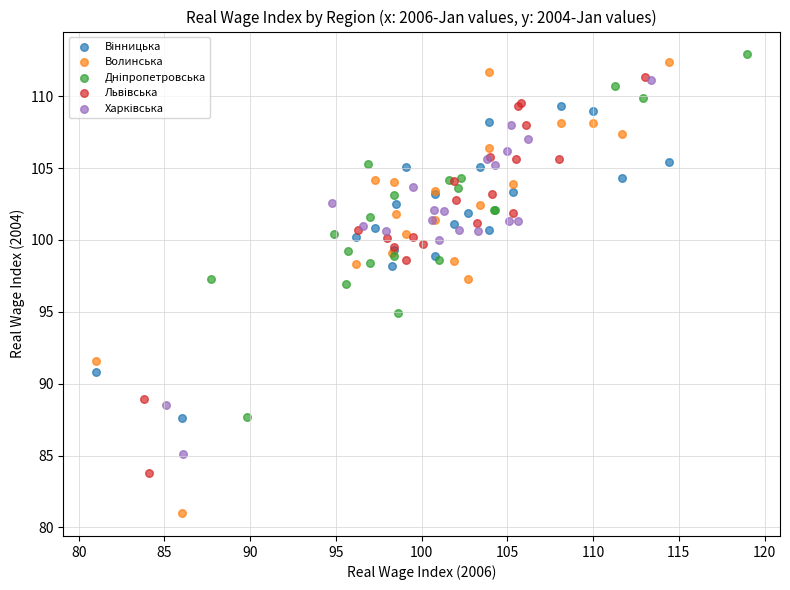

Which series reaches the minimum Y coordinate?

Волинська